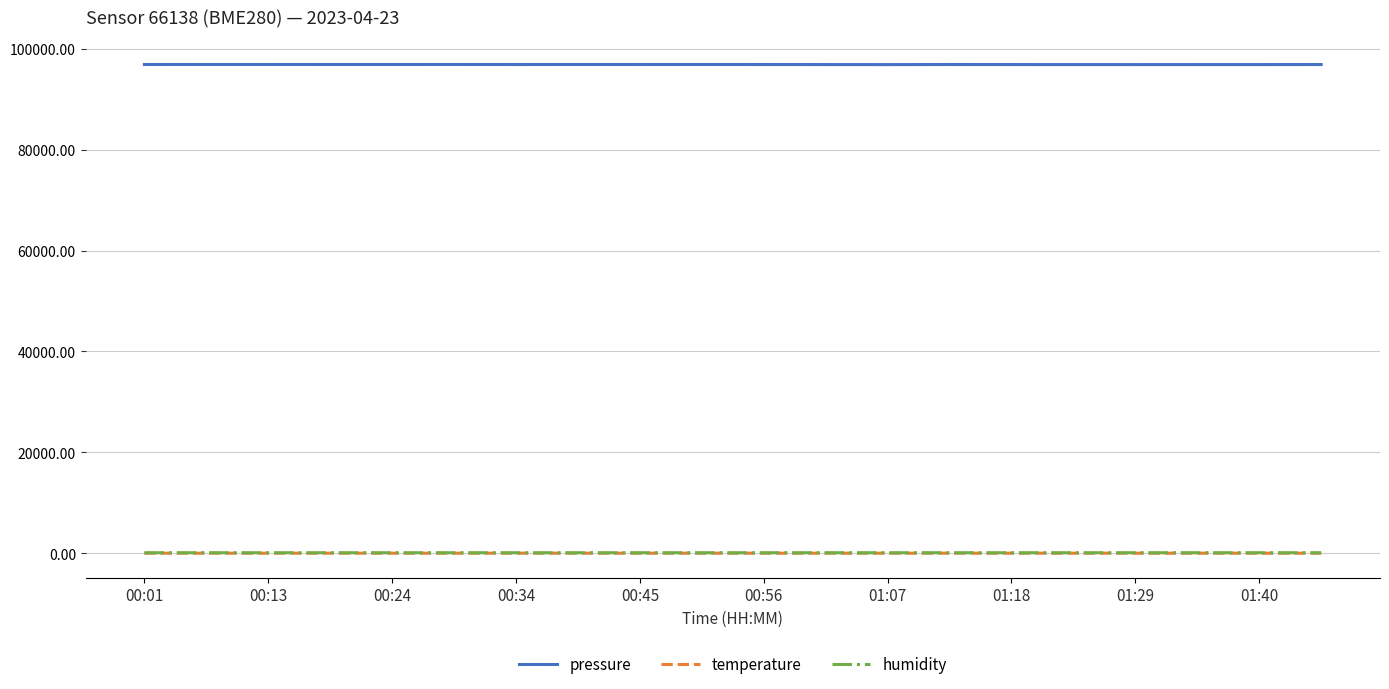

What is the maximum value shown in the chart?

96871.8